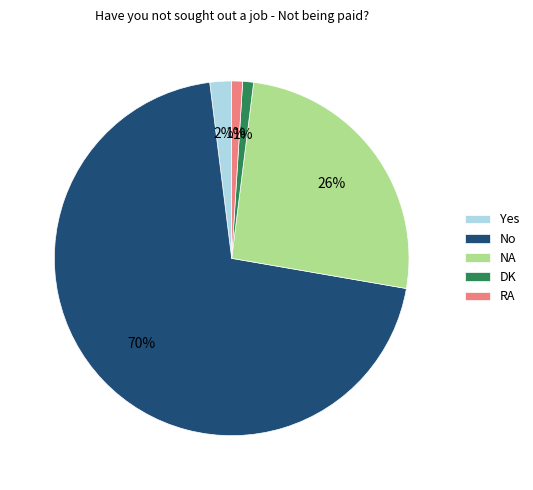

How many slices are in this pie chart?

5